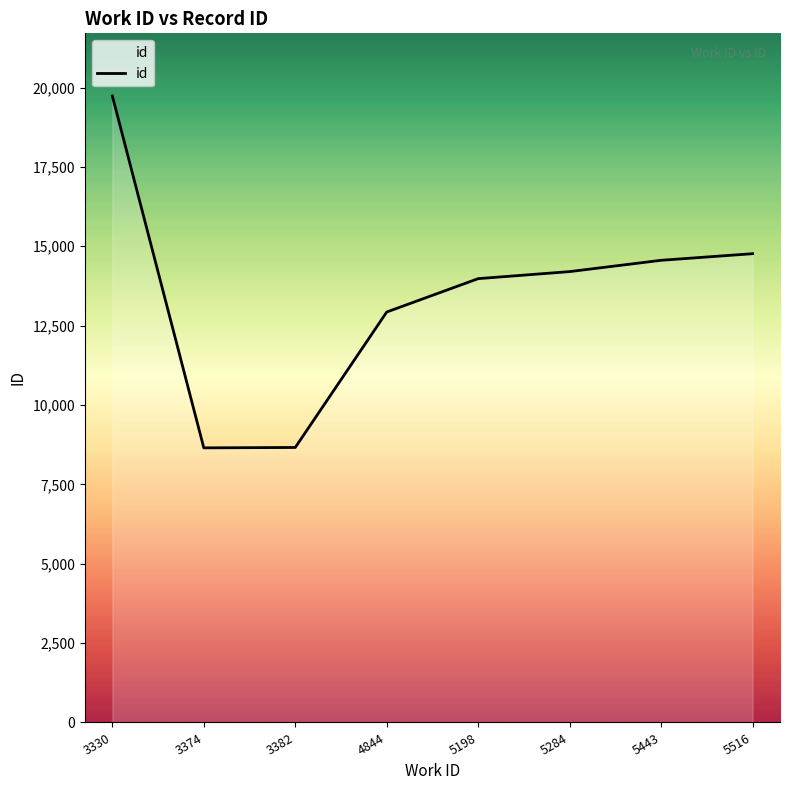

What is the change in value from 3330 to 5284?

-5532